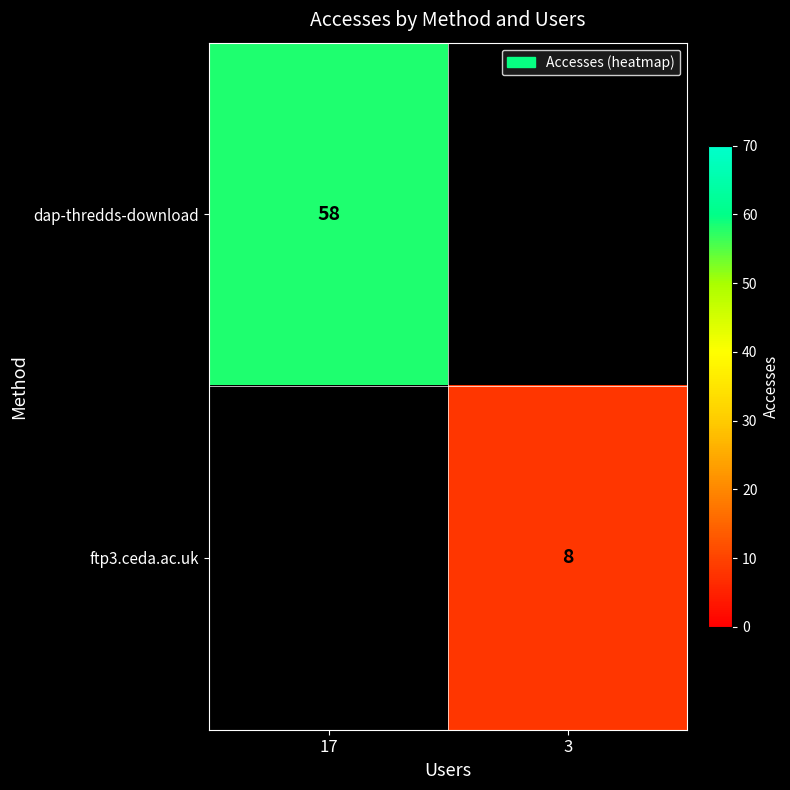

Count the number of categories in the chart.

2